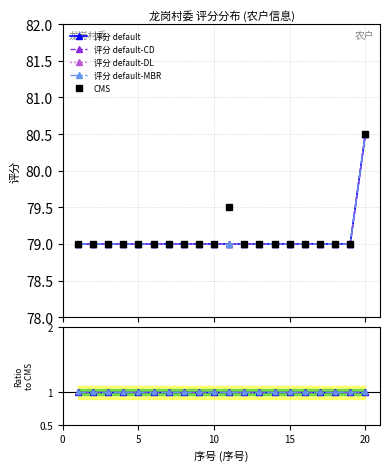

Rank the categories by value from lowest to highest.

1, 2, 3, 4, 5, 6, 7, 8, 9, 10, 11, 12, 13, 14, 15, 16, 17, 18, 19, 20